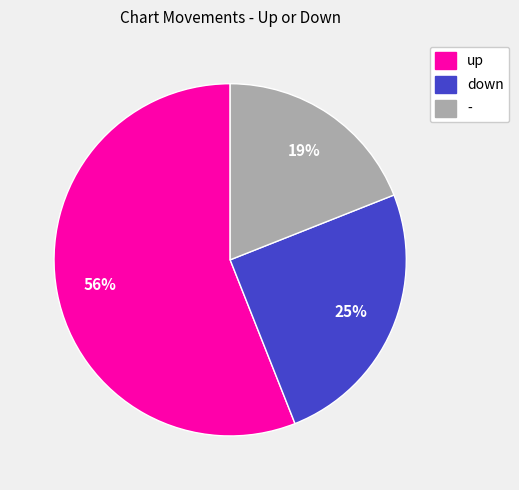

Approximately how many times larger is the value at down compared to up?

0.4